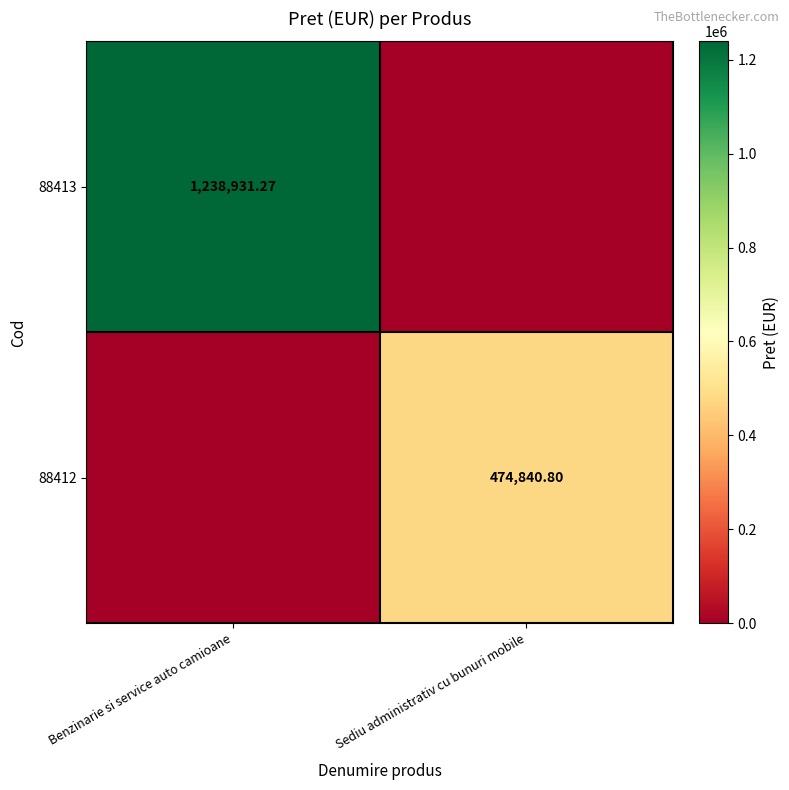

How many positive values does the 88413 series have?

1